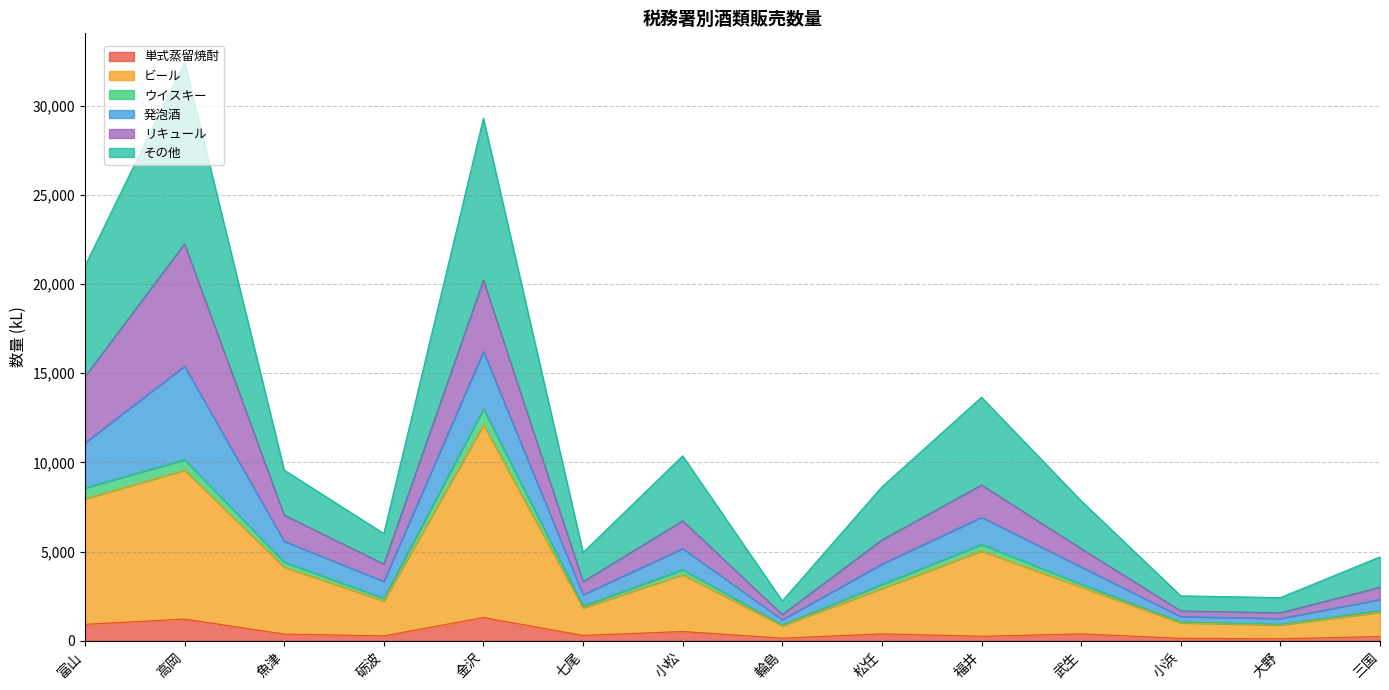

What are all the series names shown in the legend?

単式蒸留焼酎, ビール, ウイスキー, 発泡酒, リキュール, その他